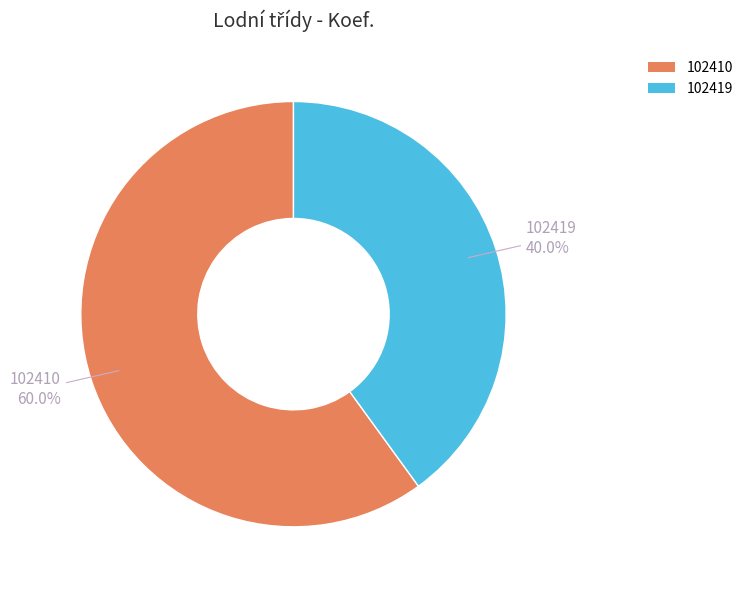

Between 102419 and 102410, which is larger?

102410